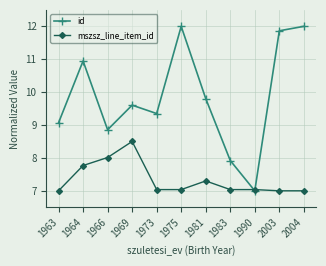

Reading right to left, extract all data points from this chart.

id: 12.0	11.9	7.0	7.9	9.8	12.0	9.3	9.6	8.9	10.9	9.1
mszsz_line_item_id: 7.0	7.0	7.0	7.0	7.3	7.0	7.0	8.5	8.0	7.8	7.0